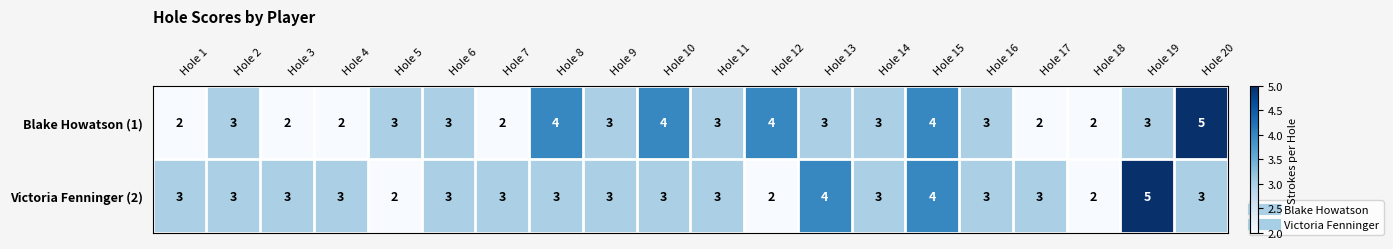

What value does the Victoria Fenninger (2) series have at Hole 2?

3